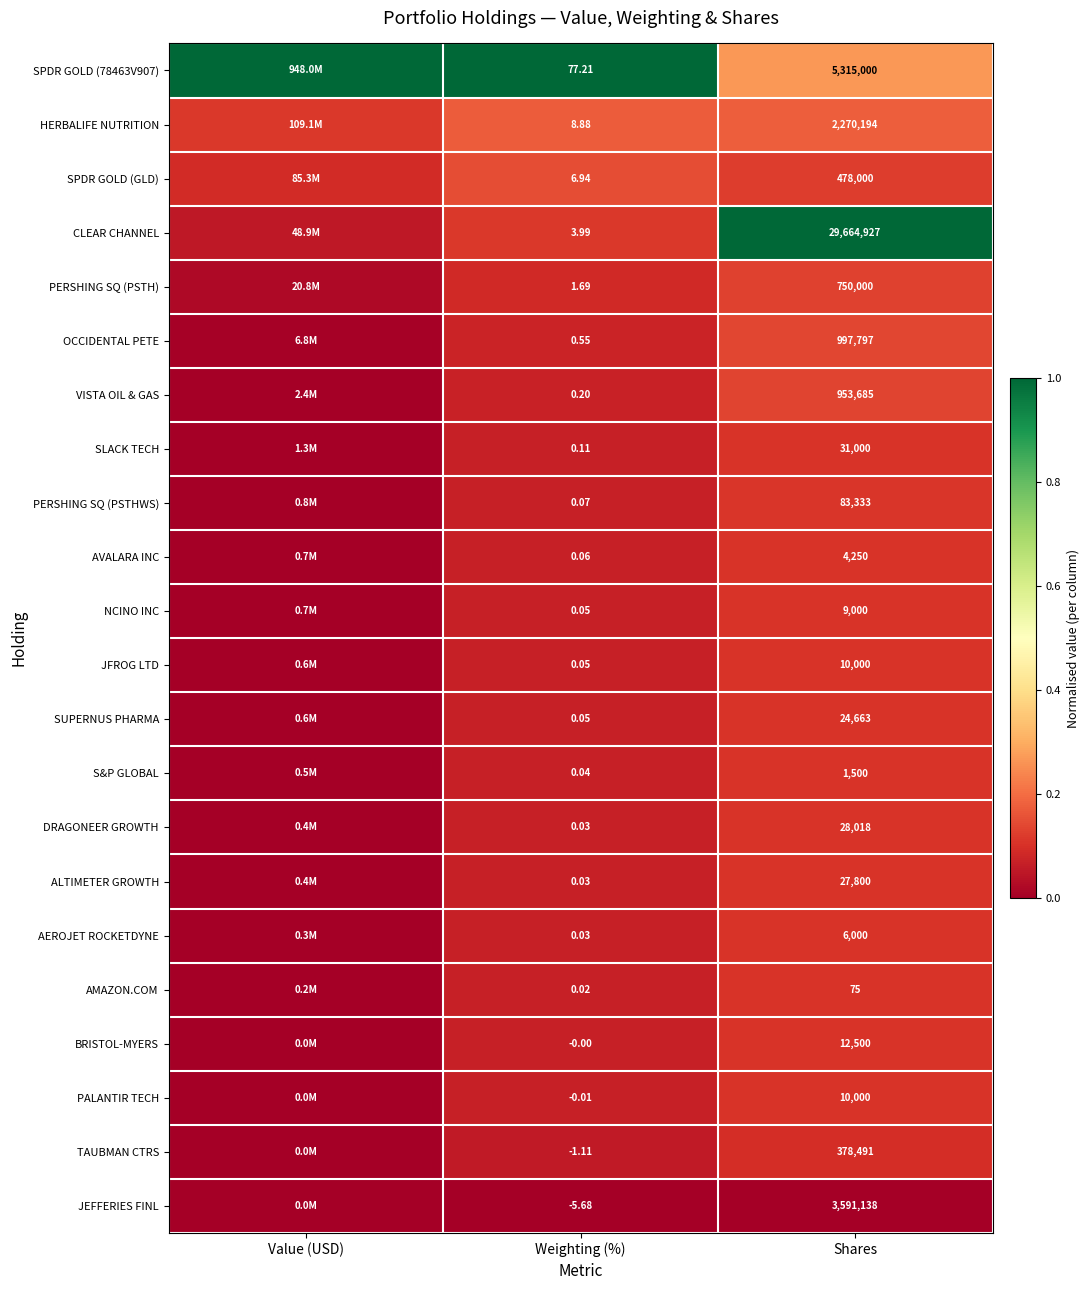

What is the total value across all series at Shares?

44647371.0